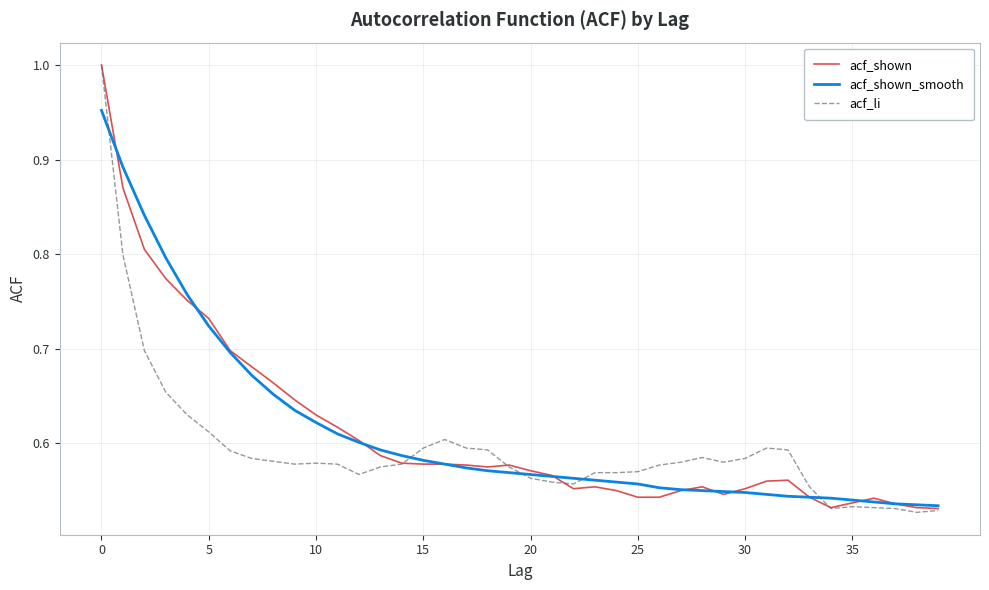

Count the number of categories in the chart.

40